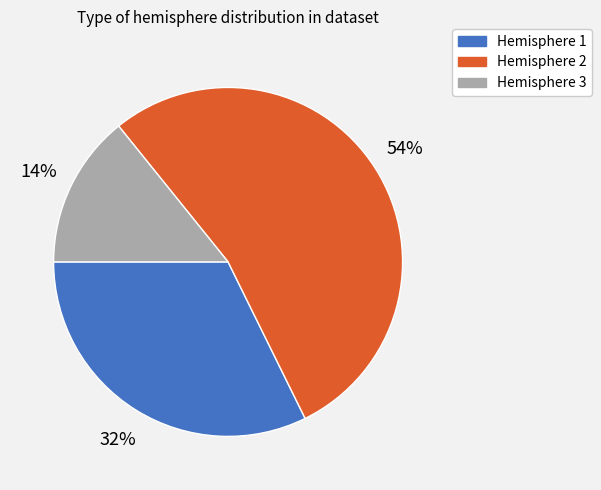

Rank the categories by value from lowest to highest.

Hemisphere 3, Hemisphere 1, Hemisphere 2